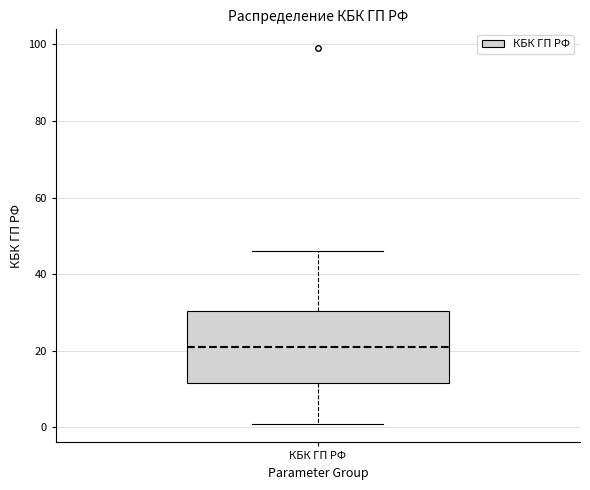

Transcribe this box plot: give where the median line is, the range the box spans, and where the two whiskers end, as read against the y-axis. The values are not printed on the chart, so give them approximately, as read against the axis.

median 22, box 12 to 30, whiskers 2 to 46